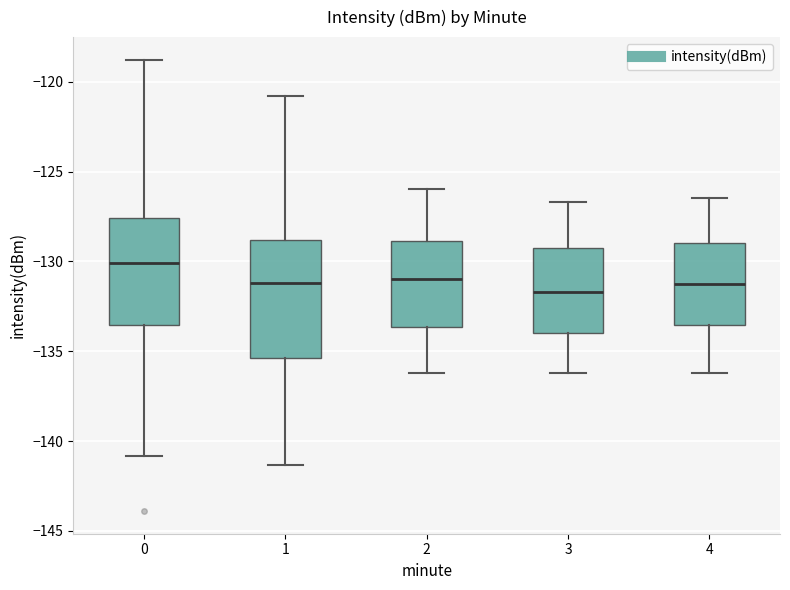

Comparing the boxes themselves (not the whiskers), which one is the tallest?

1